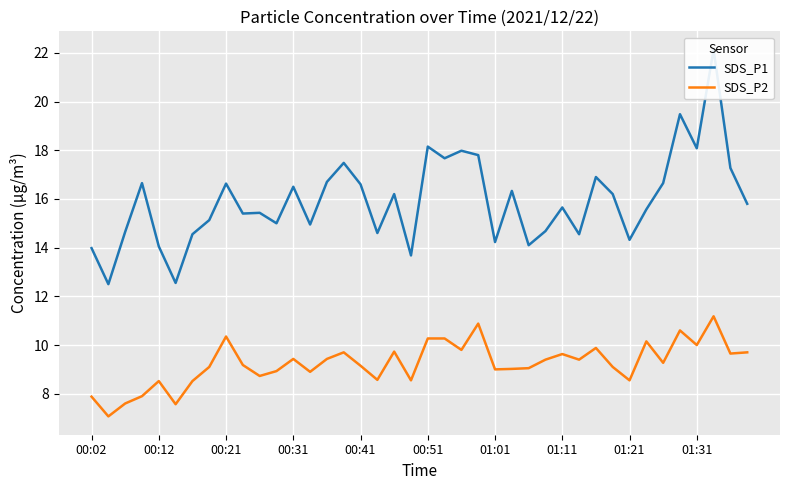

At 15, list the series in order from smallest to largest.

SDS_P2, SDS_P1